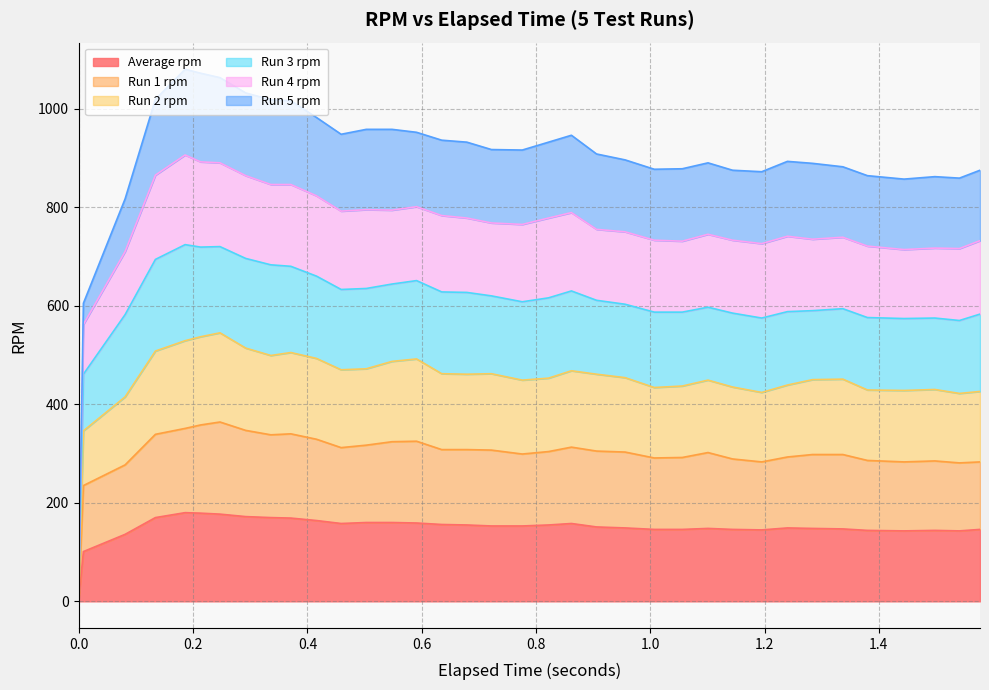

True or false: Average rpm and Run 4 rpm intersect in this chart.

False